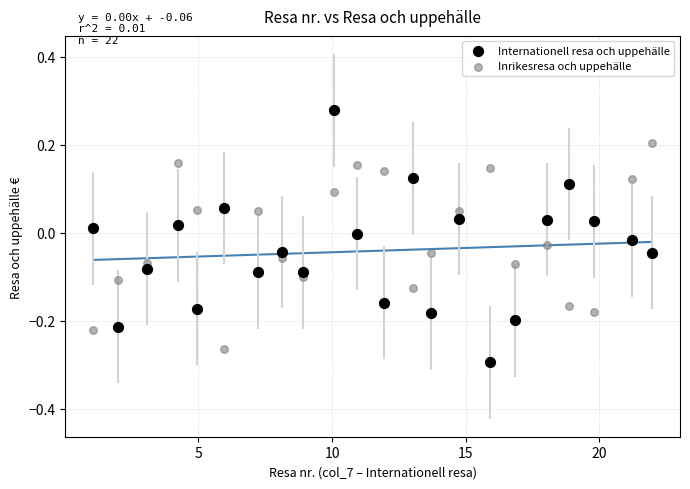

Which series reaches the minimum Y coordinate?

Internationell resa och uppehälle